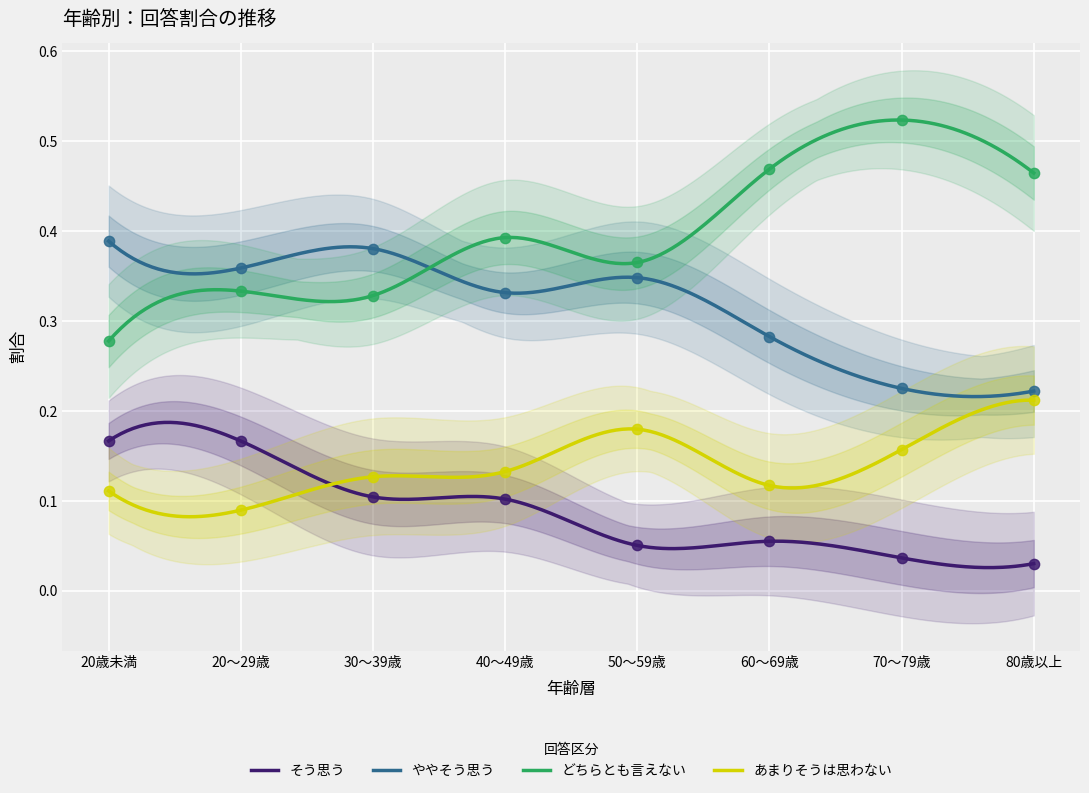

Which series reaches the minimum Y coordinate?

そう思う